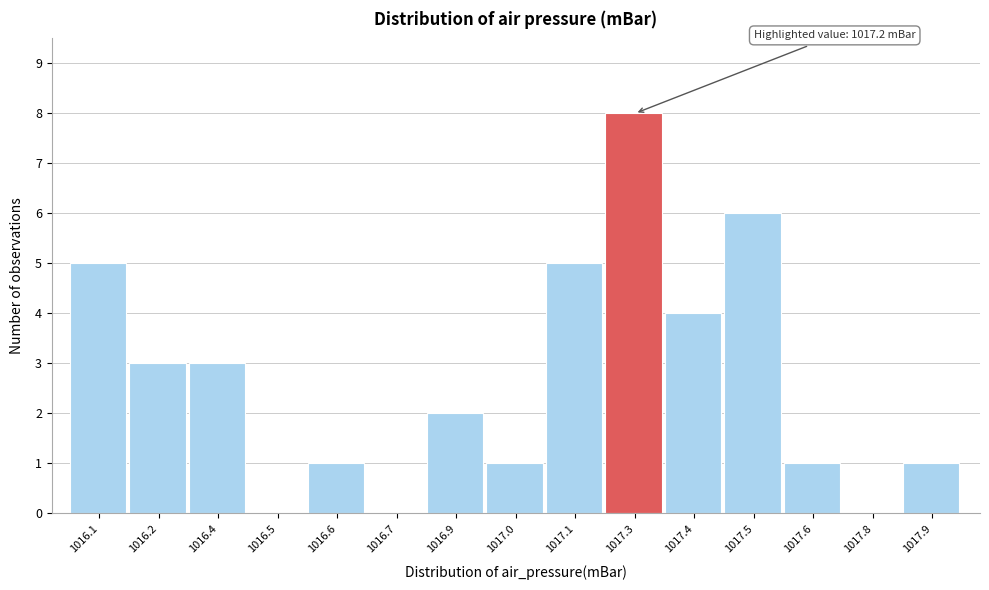

Reading right to left, extract all data points from this chart.

1017.9=1	1017.8=0	1017.6=1	1017.5=6	1017.4=4	1017.3=8	1017.1=5	1017.0=1	1016.9=2	1016.7=0	1016.6=1	1016.5=0	1016.4=3	1016.2=3	1016.1=5